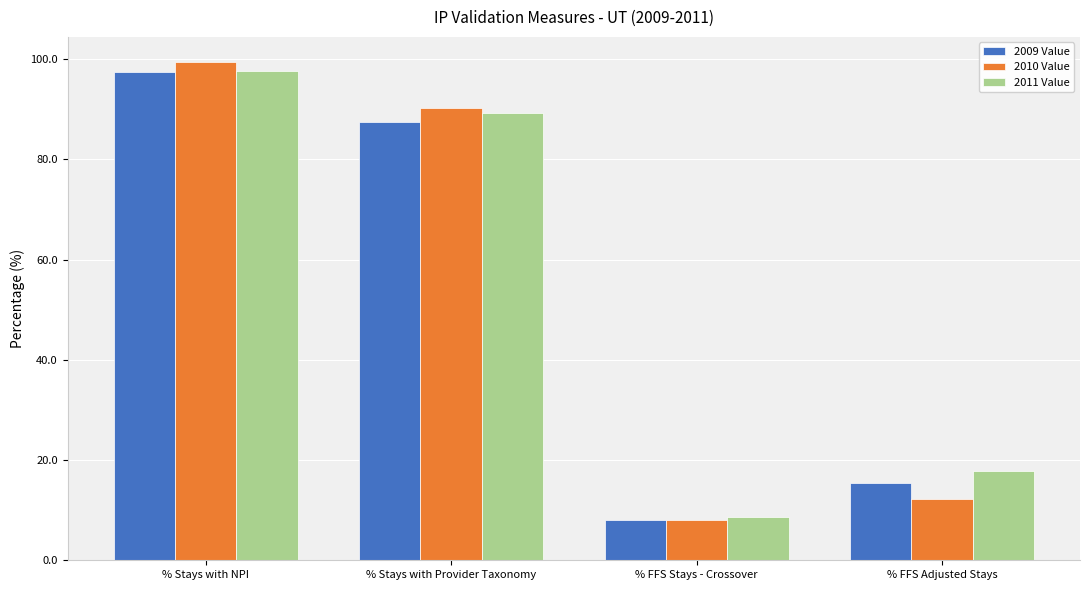

Are the bars grouped side by side (vs. stacked)?

Yes